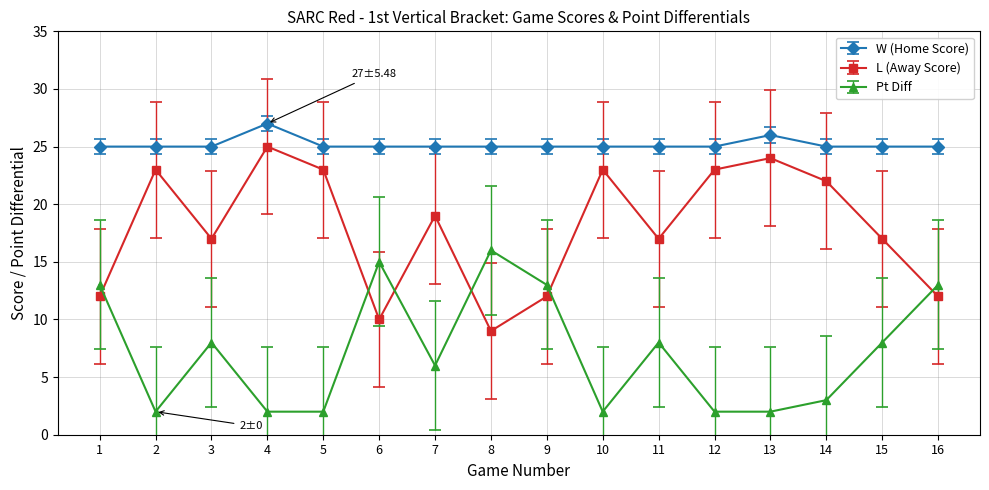

Reading left to right, transcribe all the data shown in this chart.

W (Home Score): 1=25	2=25	3=25	4=27	5=25	6=25	7=25	8=25	9=25	10=25	11=25	12=25	13=26	14=25	15=25	16=25
L (Away Score): 1=12	2=23	3=17	4=25	5=23	6=10	7=19	8=9	9=12	10=23	11=17	12=23	13=24	14=22	15=17	16=12
Pt Diff: 1=13	2=2	3=8	4=2	5=2	6=15	7=6	8=16	9=13	10=2	11=8	12=2	13=2	14=3	15=8	16=13